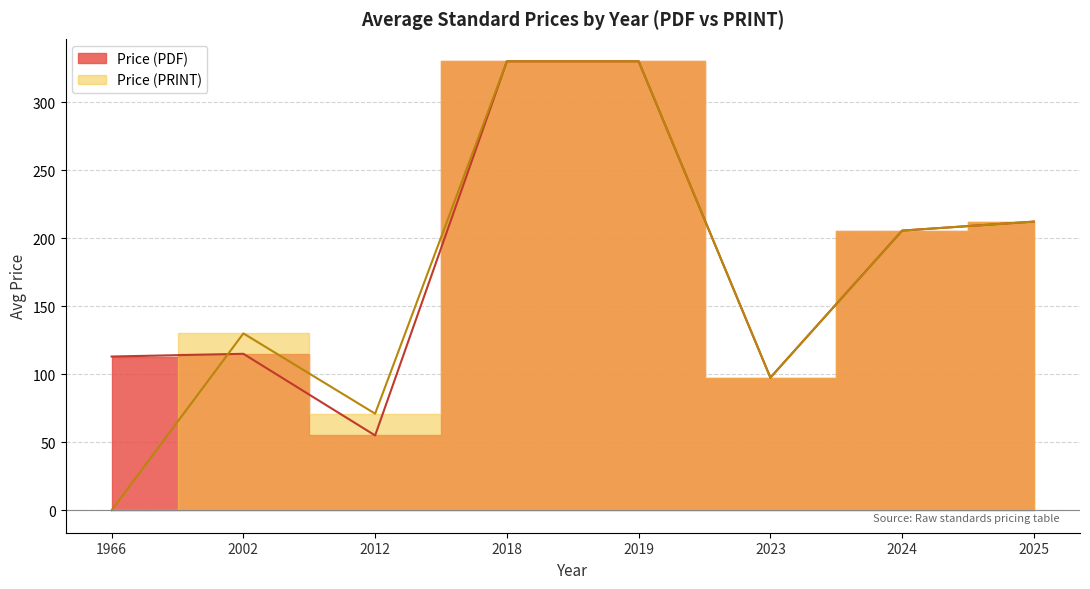

True or false: Price (PRINT) has a value of 71.0 at 2012.

True